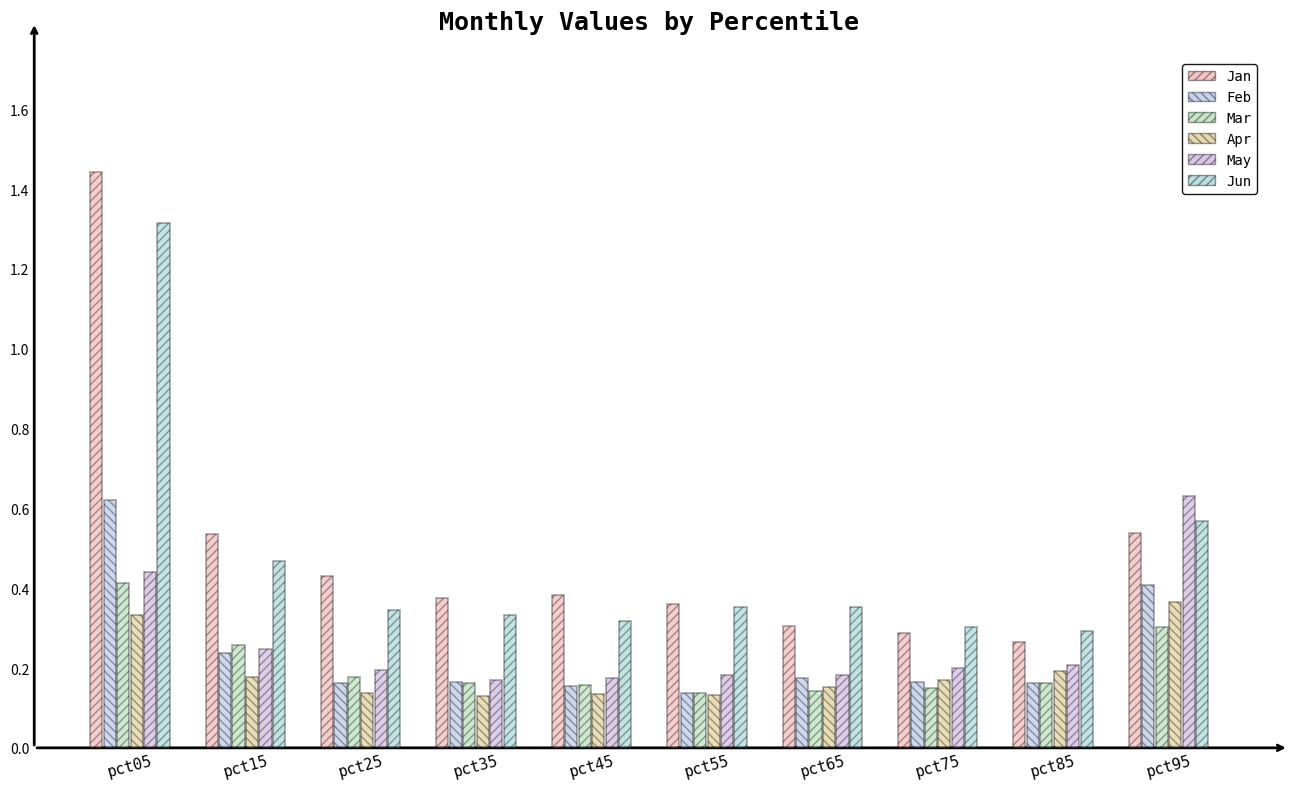

How many Mar values are between 0 and 1?

10